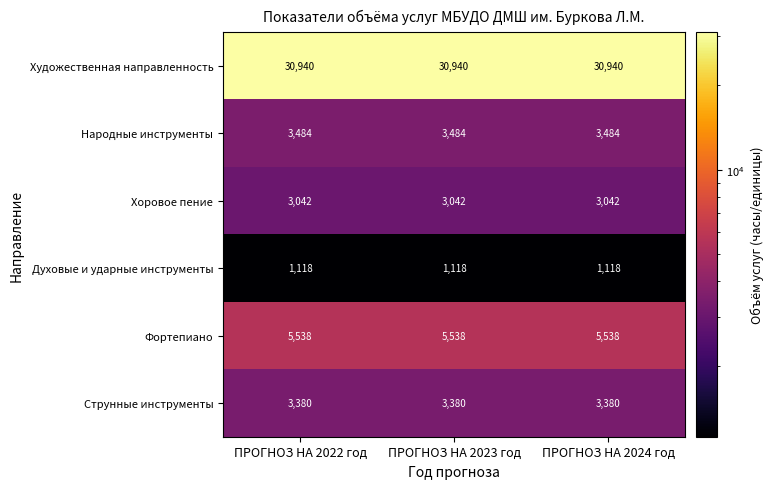

What is the lowest value of the Народные инструменты series?

3484